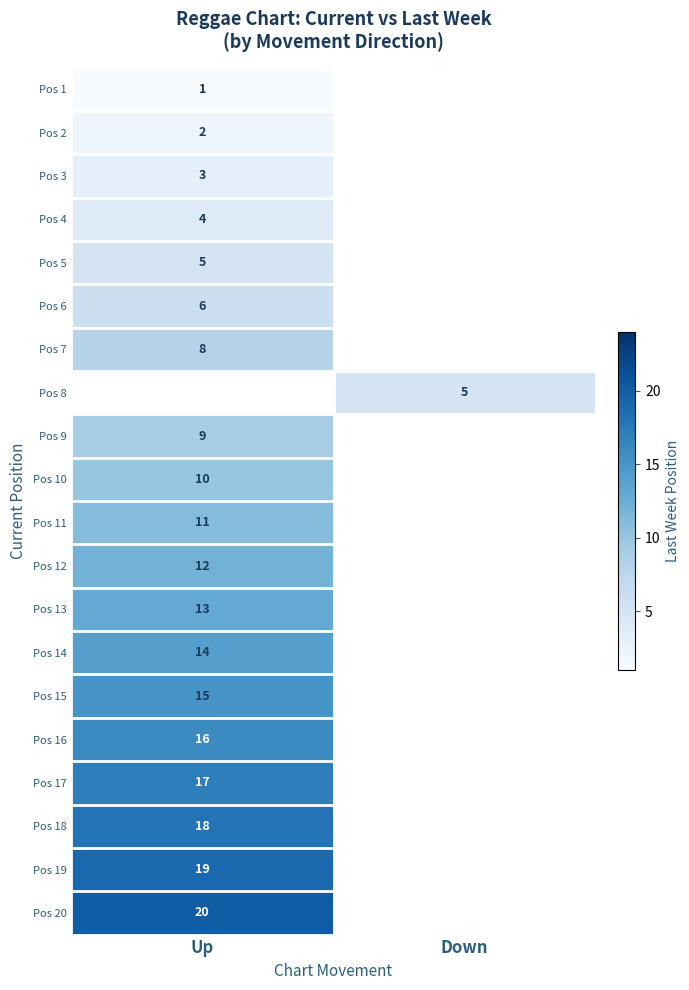

The Pos 4 series shows 6 at Up. True or false?

False